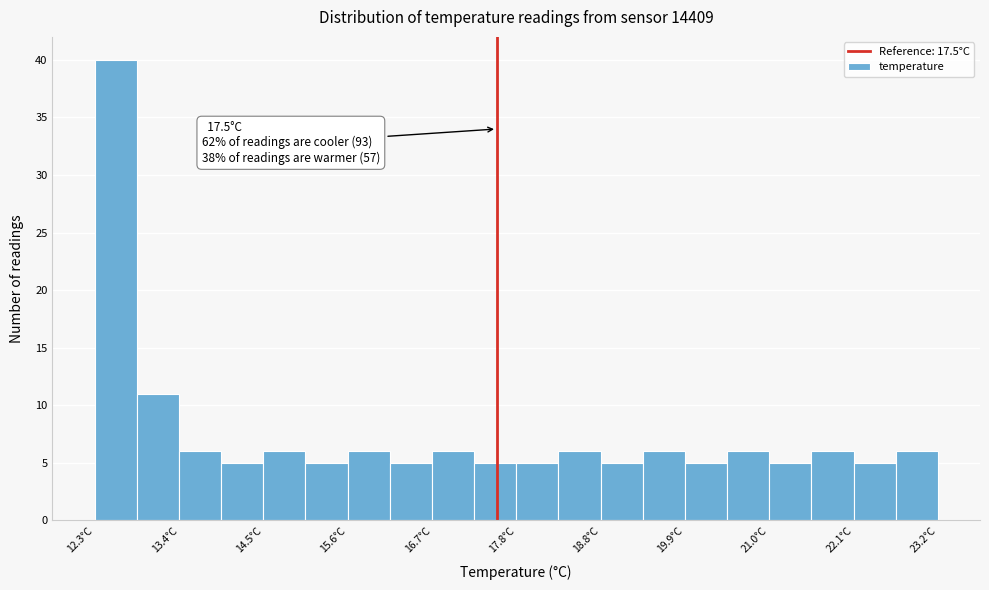

Around what value on the x-axis is the tallest bar? Give the approximate position of its centre, as read against the axis.

12.6